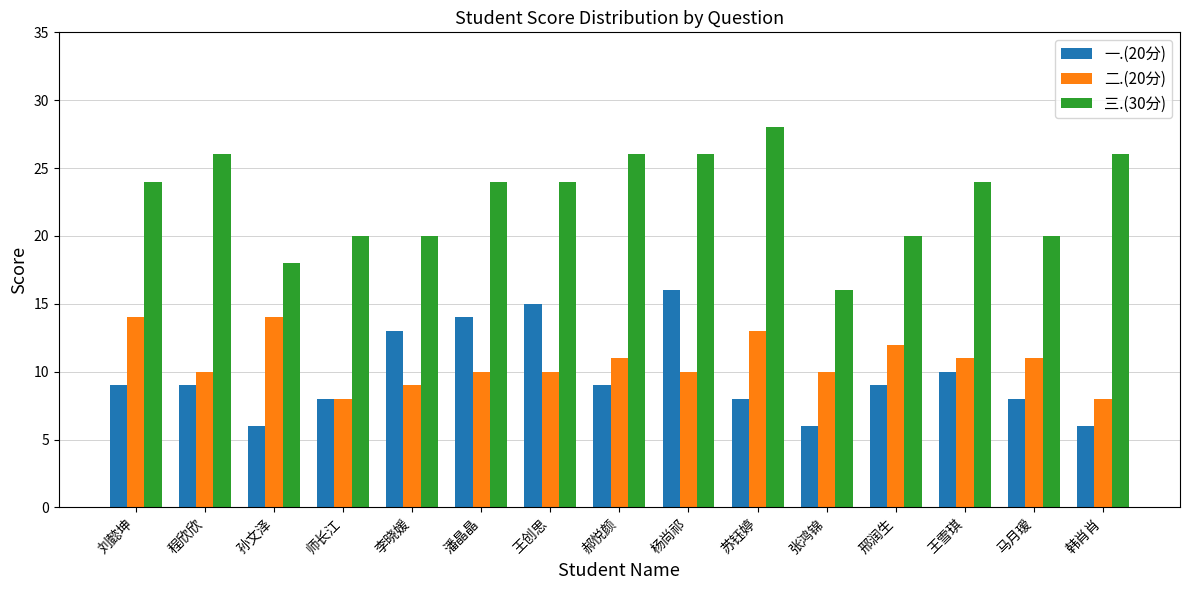

What position from the right is 程欣欣?

14